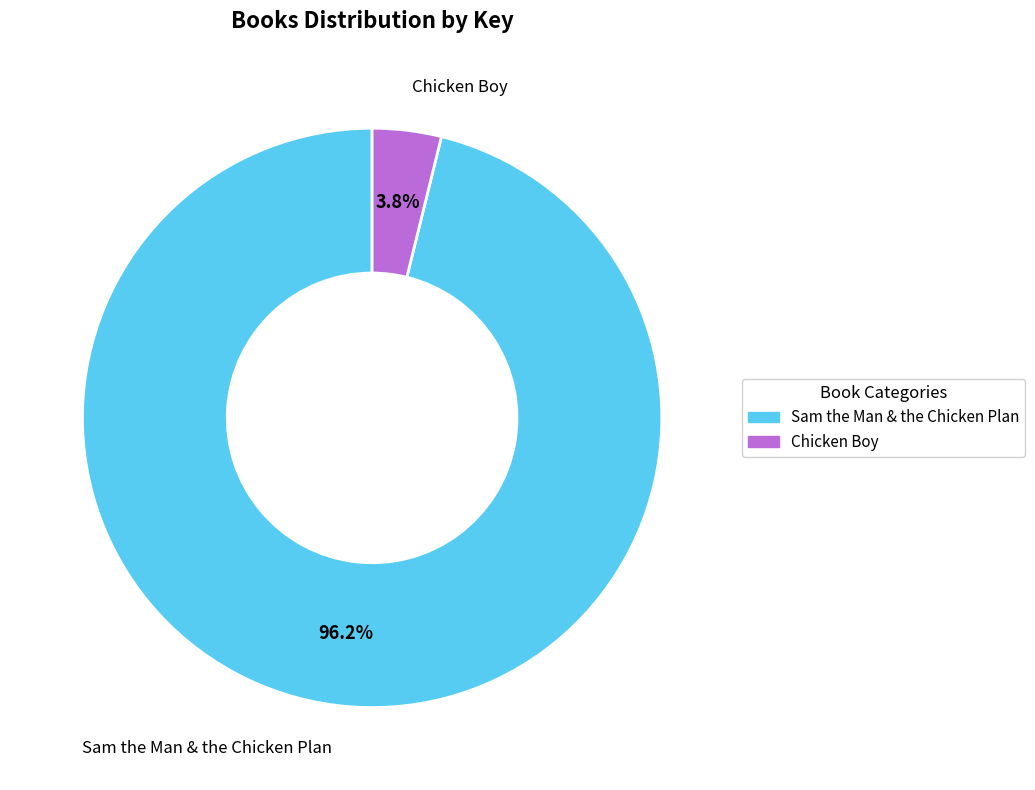

Which has a higher value, Chicken Boy or Sam the Man & the Chicken Plan?

Sam the Man & the Chicken Plan